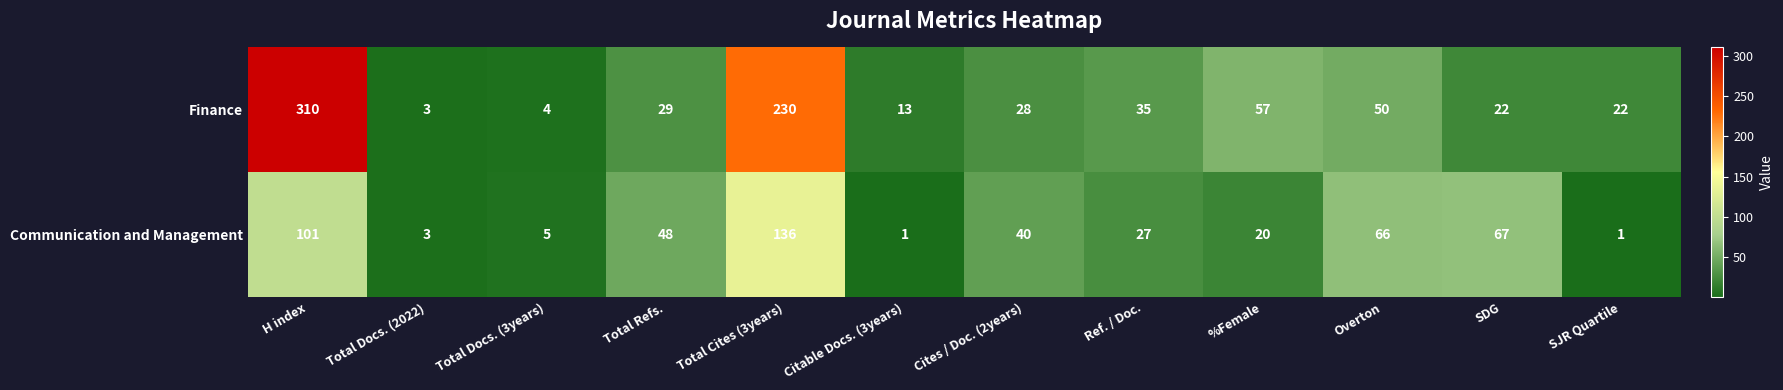

Which series changed the most between Total Docs. (3years) and Overton?

Communication and Management